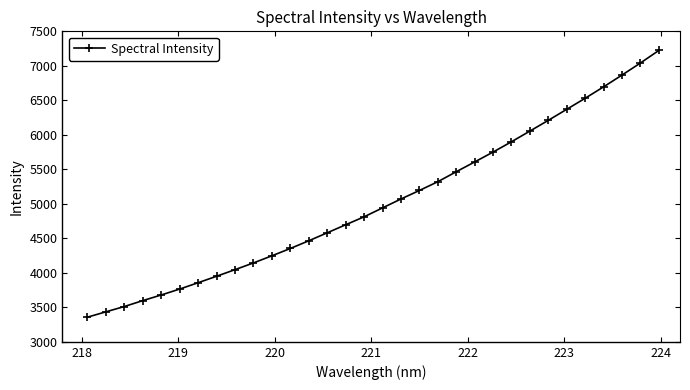

True or false: there are more than 1 points higher than both neighbors.

False